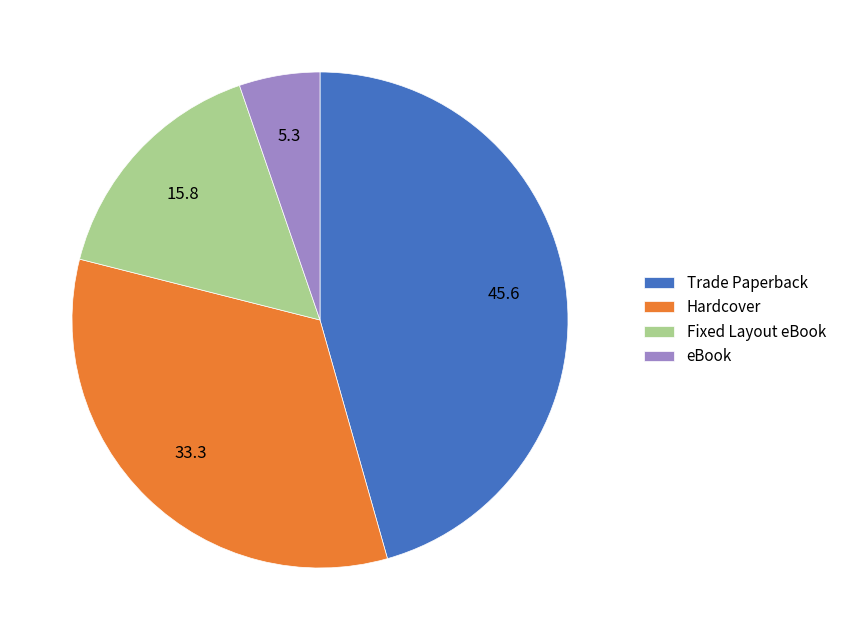

The eBook slice represents 12% of the pie. True or false?

False